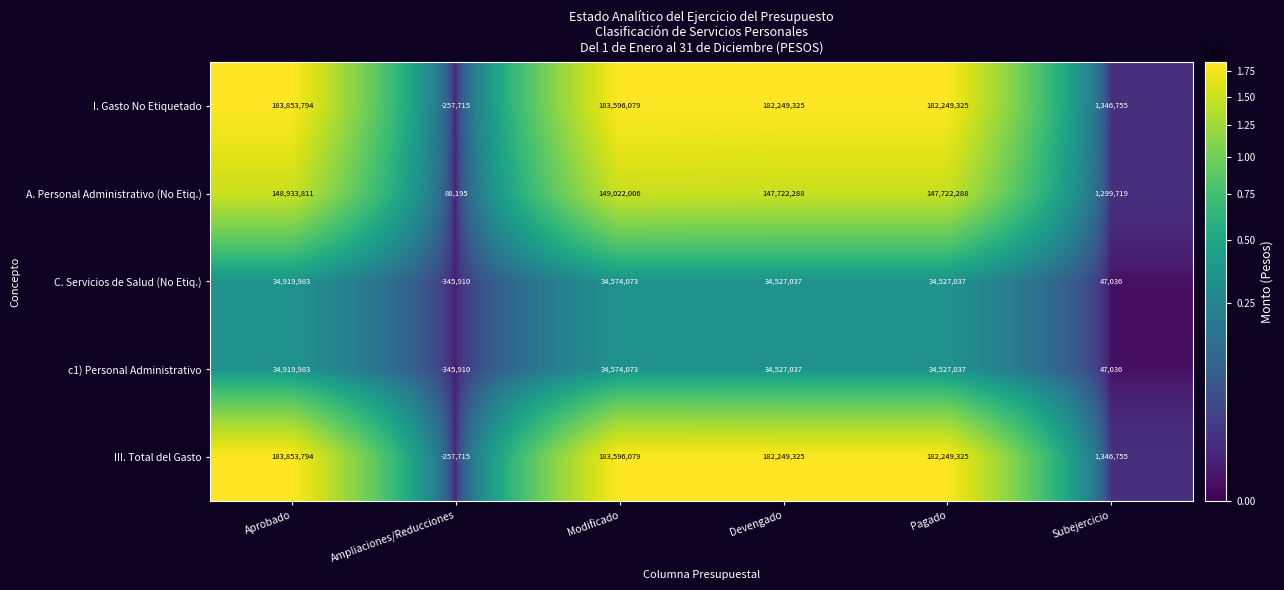

What is the difference between the highest and lowest values at Modificado?

149022006